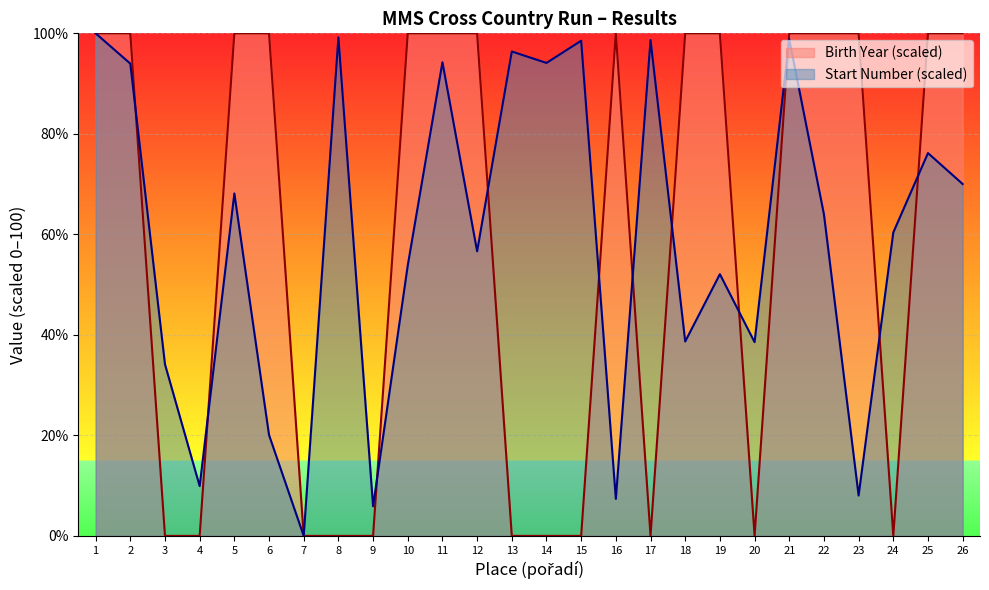

The Start Number series shows 8.0 at 23. True or false?

True